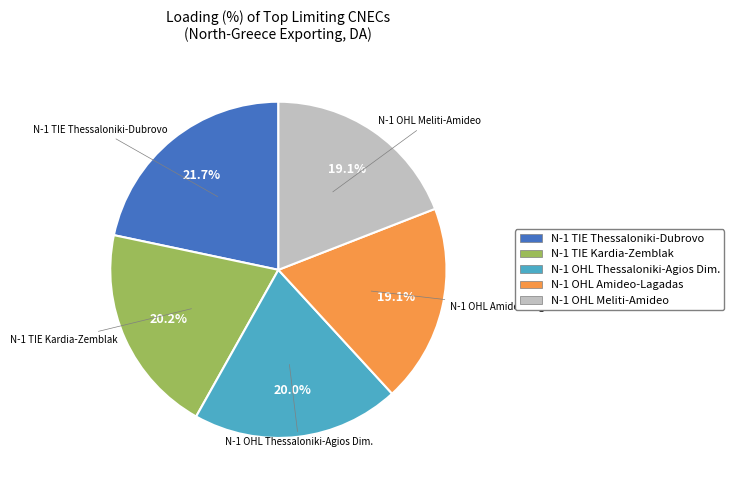

Is there any slice that represents more than half of the pie?

No